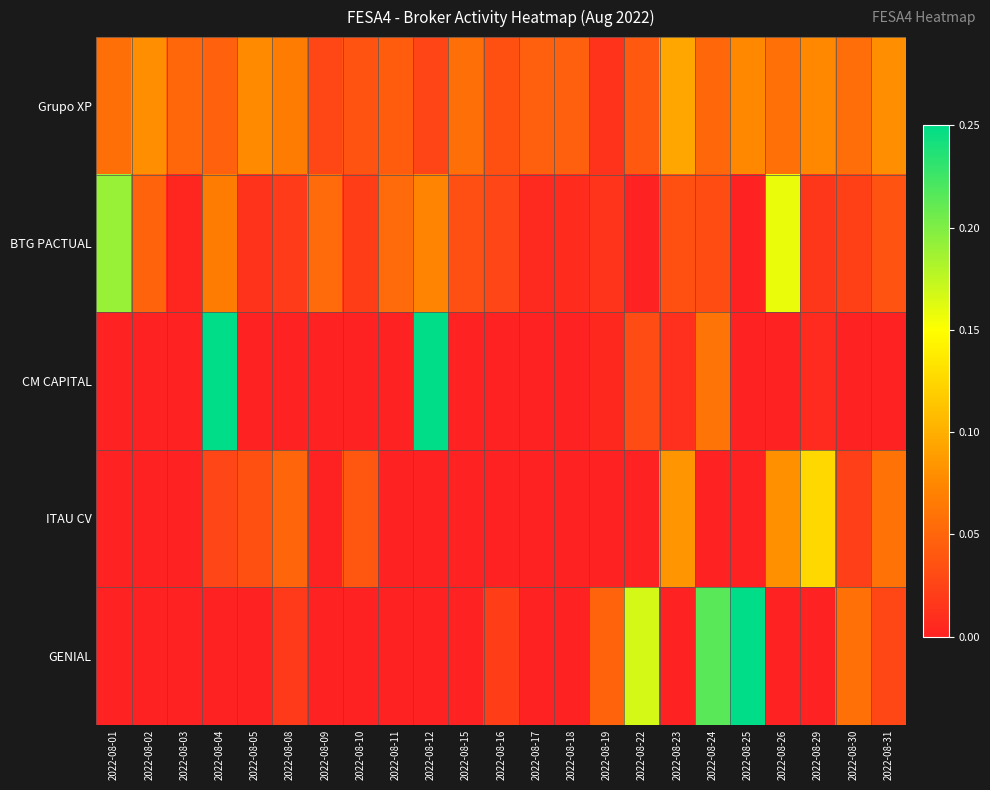

Reading right to left, list all the values displayed in this chart.

Grupo XP: 2022-08-31=0.1	2022-08-30=0.1	2022-08-29=0.1	2022-08-26=0.1	2022-08-25=0.1	2022-08-24=0.1	2022-08-23=0.1	2022-08-22=0.0	2022-08-19=0.0	2022-08-18=0.0	2022-08-17=0.0	2022-08-16=0.0	2022-08-15=0.1	2022-08-12=0.0	2022-08-11=0.0	2022-08-10=0.0	2022-08-09=0.0	2022-08-08=0.1	2022-08-05=0.1	2022-08-04=0.0	2022-08-03=0.1	2022-08-02=0.1	2022-08-01=0.1
BTG PACTUAL: 2022-08-31=0.0	2022-08-30=0.0	2022-08-29=0.0	2022-08-26=0.2	2022-08-25=0.0	2022-08-24=0.0	2022-08-23=0.0	2022-08-22=0.0	2022-08-19=0.0	2022-08-18=0.0	2022-08-17=0.0	2022-08-16=0.0	2022-08-15=0.0	2022-08-12=0.1	2022-08-11=0.1	2022-08-10=0.0	2022-08-09=0.1	2022-08-08=0.0	2022-08-05=0.0	2022-08-04=0.1	2022-08-03=0.0	2022-08-02=0.0	2022-08-01=0.2
CM CAPITAL: 2022-08-31=0.0	2022-08-30=0.0	2022-08-29=0.0	2022-08-26=0.0	2022-08-25=0.0	2022-08-24=0.1	2022-08-23=0.0	2022-08-22=0.0	2022-08-19=0.0	2022-08-18=0.0	2022-08-17=0.0	2022-08-16=0.0	2022-08-15=0.0	2022-08-12=0.2	2022-08-11=0.0	2022-08-10=0.0	2022-08-09=0.0	2022-08-08=0.0	2022-08-05=0.0	2022-08-04=0.2	2022-08-03=0.0	2022-08-02=0.0	2022-08-01=0.0
ITAU CV: 2022-08-31=0.1	2022-08-30=0.0	2022-08-29=0.1	2022-08-26=0.1	2022-08-25=0.0	2022-08-24=0.0	2022-08-23=0.1	2022-08-22=0.0	2022-08-19=0.0	2022-08-18=0.0	2022-08-17=0.0	2022-08-16=0.0	2022-08-15=0.0	2022-08-12=0.0	2022-08-11=0.0	2022-08-10=0.0	2022-08-09=0.0	2022-08-08=0.1	2022-08-05=0.0	2022-08-04=0.0	2022-08-03=0.0	2022-08-02=0.0	2022-08-01=0.0
GENIAL: 2022-08-31=0.0	2022-08-30=0.1	2022-08-29=0.0	2022-08-26=0.0	2022-08-25=0.2	2022-08-24=0.2	2022-08-23=0.0	2022-08-22=0.2	2022-08-19=0.0	2022-08-18=0.0	2022-08-17=0.0	2022-08-16=0.0	2022-08-15=0.0	2022-08-12=0.0	2022-08-11=0.0	2022-08-10=0.0	2022-08-09=0.0	2022-08-08=0.0	2022-08-05=0.0	2022-08-04=0.0	2022-08-03=0.0	2022-08-02=0.0	2022-08-01=0.0